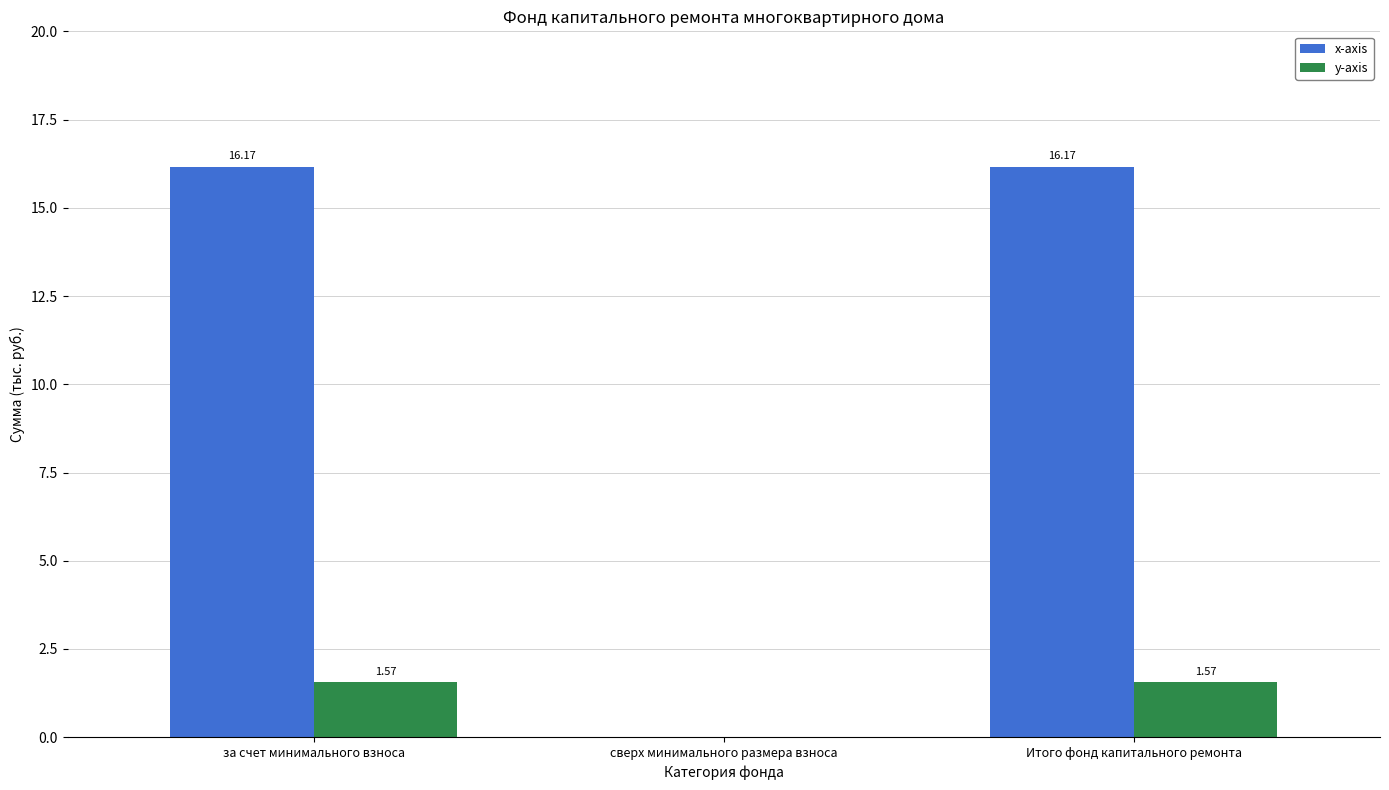

At which label is y-axis closest to 0?

сверх минимального размера взноса